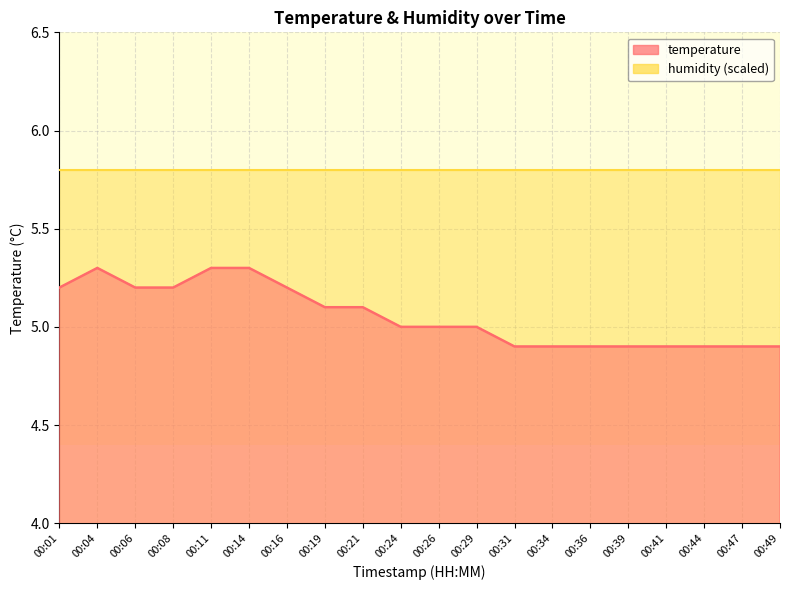

Reading right to left, transcribe all the data shown in this chart.

00:49=4.9	00:47=4.9	00:44=4.9	00:41=4.9	00:39=4.9	00:36=4.9	00:34=4.9	00:31=4.9	00:29=5.0	00:26=5.0	00:24=5.0	00:21=5.1	00:19=5.1	00:16=5.2	00:14=5.3	00:11=5.3	00:08=5.2	00:06=5.2	00:04=5.3	00:01=5.2